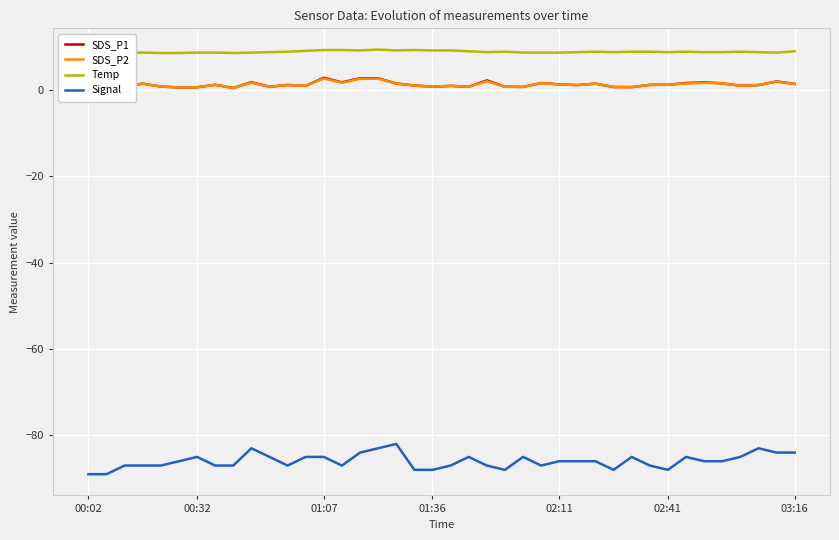

What is the lowest value of the Temp series?

8.5